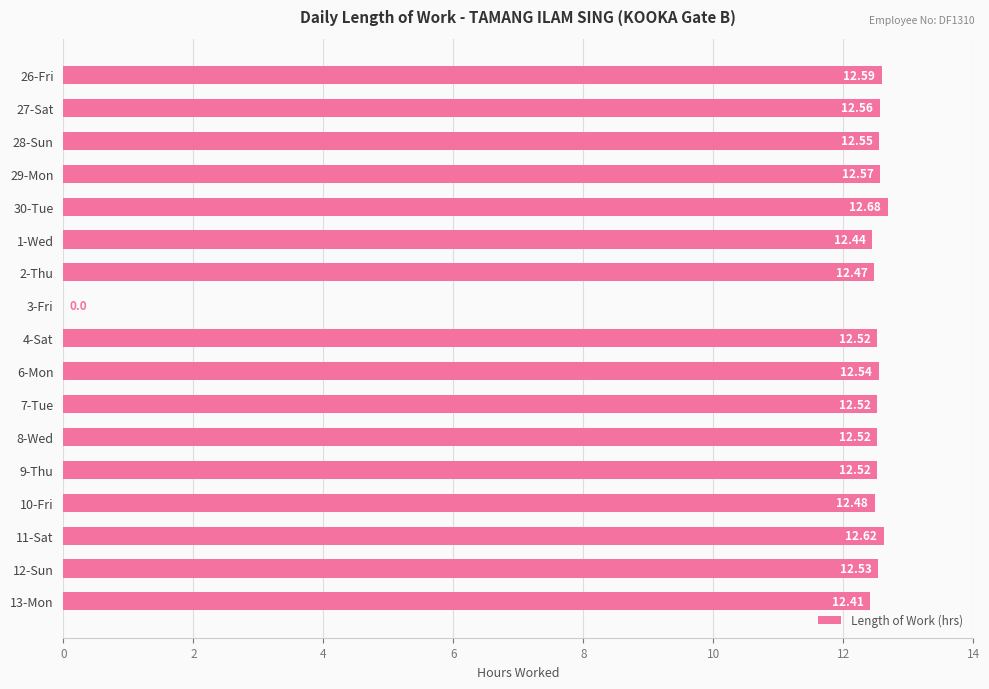

What is the sum of all values?

200.5